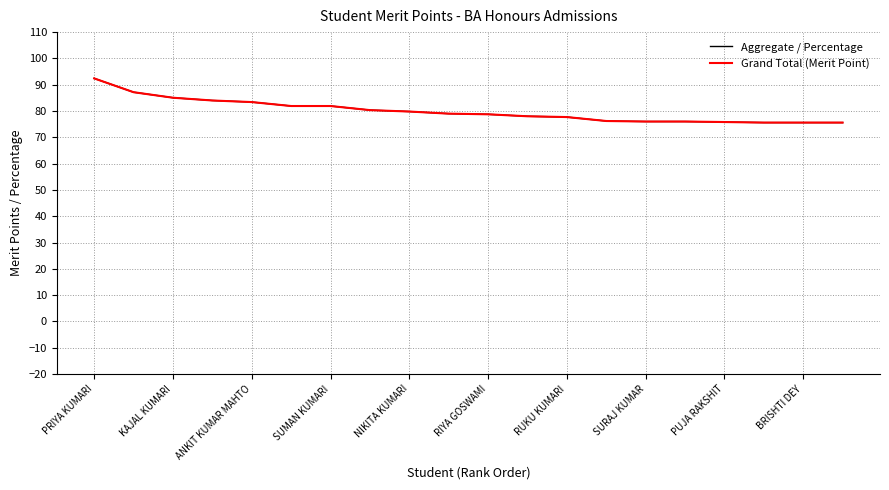

What is the value of the Aggregate / Percentage point at the 15th from the left?

76.0